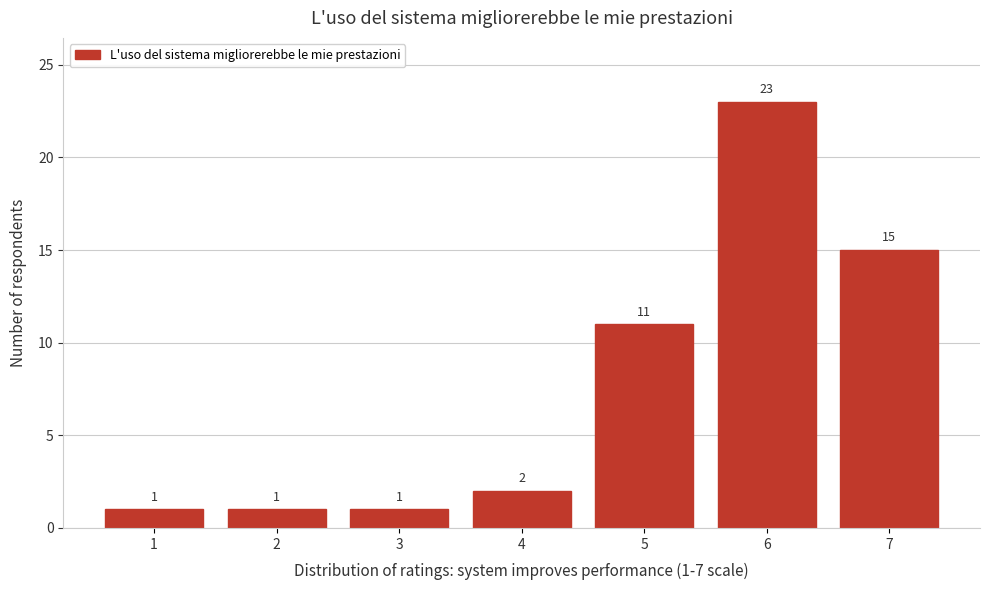

Reading left to right, list all the values displayed in this chart.

1=1	2=1	3=1	4=2	5=11	6=23	7=15